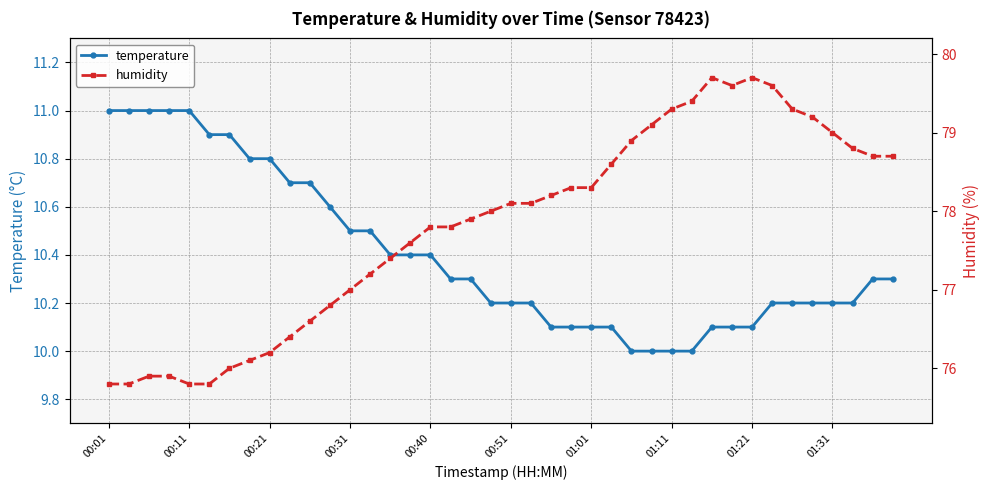

What is the maximum value for temperature?

11.0